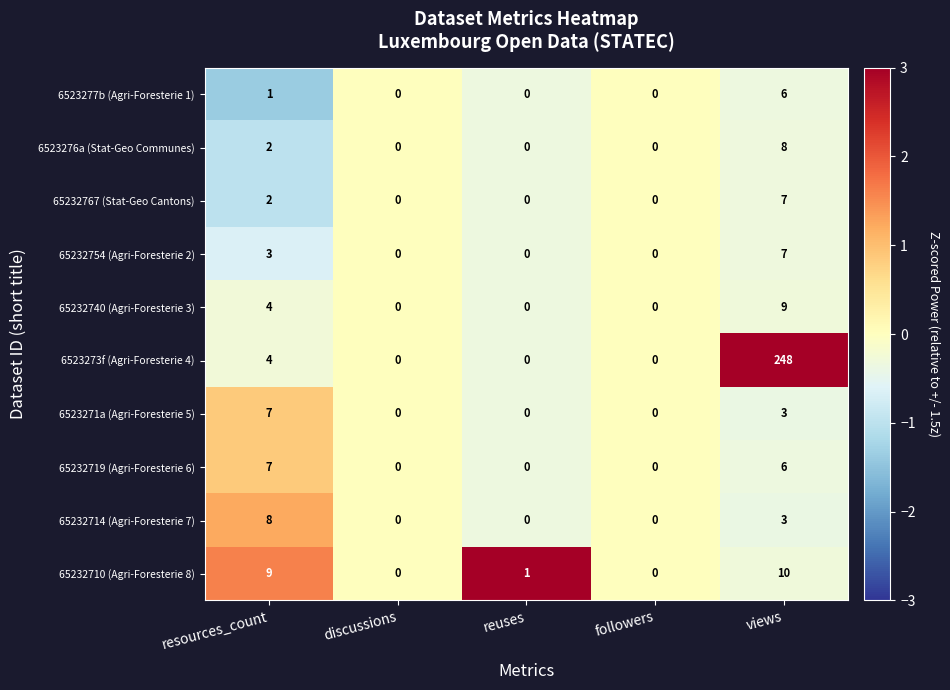

What is the maximum value shown in the chart?

248